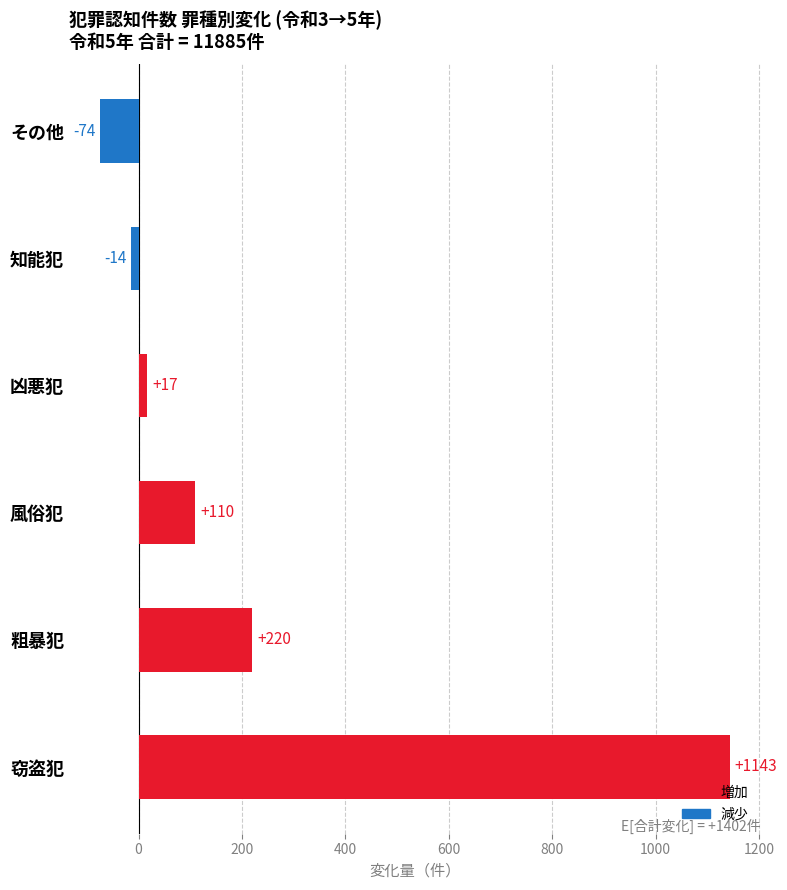

Reading bottom to top, extract all data points from this chart.

窃盗犯=1143	粗暴犯=220	風俗犯=110	凶悪犯=17	知能犯=-14	その他=-74